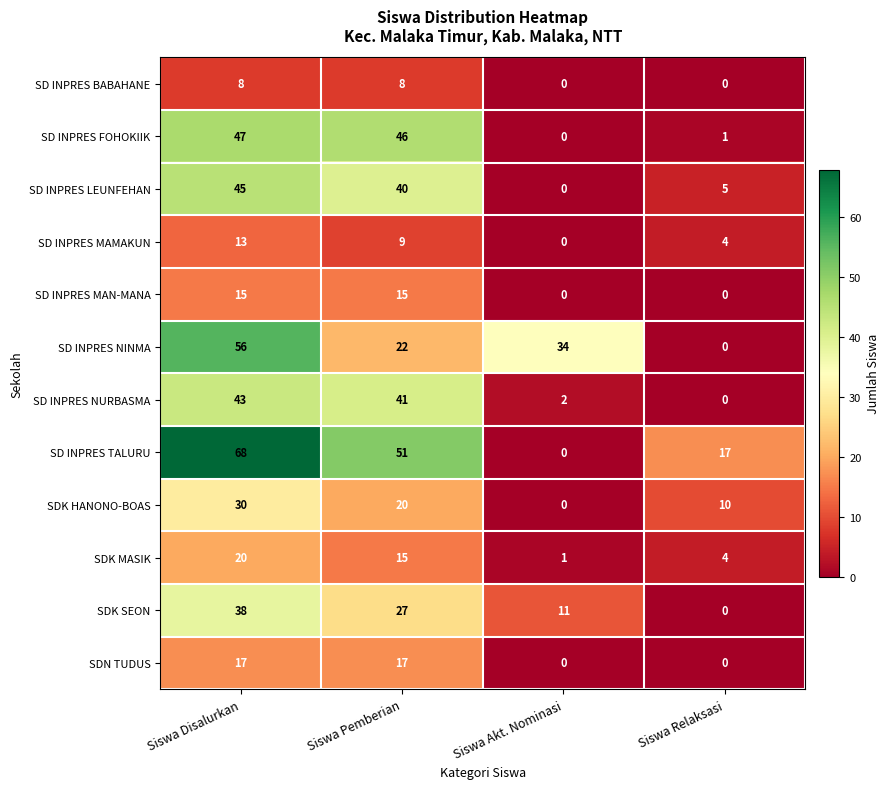

What is the difference between the maximum and minimum values in the SDK SEON series?

38